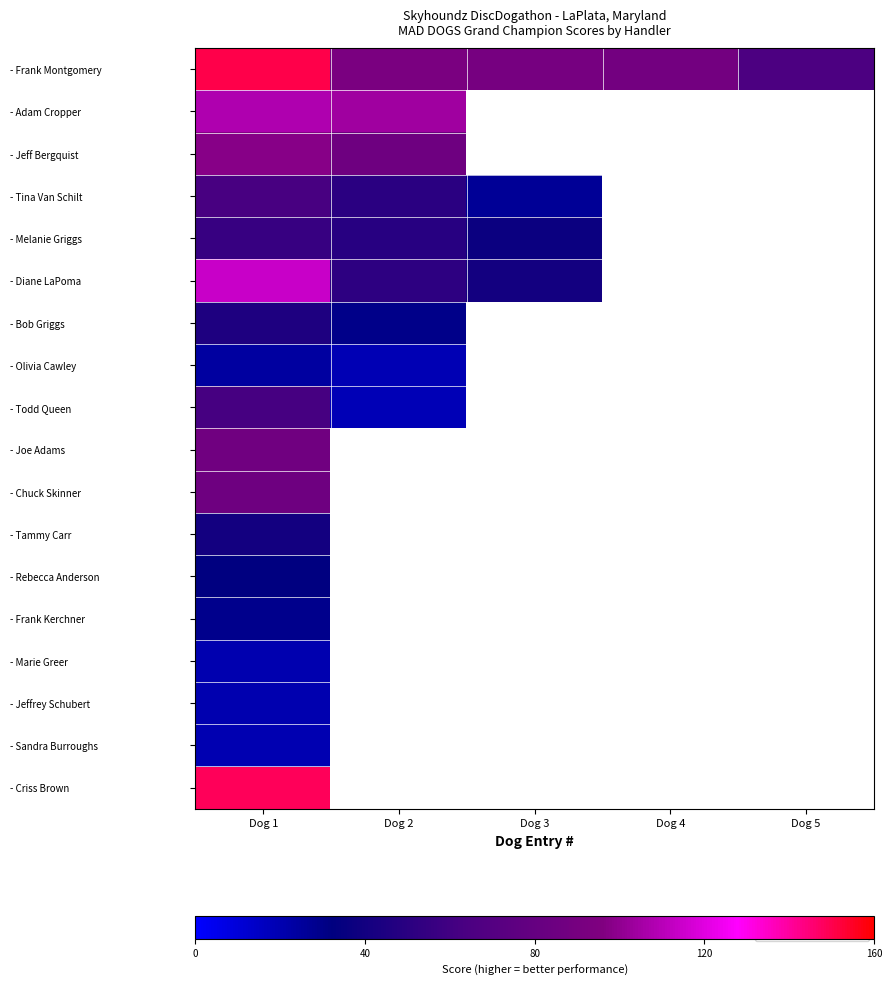

Which series changed the most between Dog 1 and Dog 2?

- Diane LaPoma